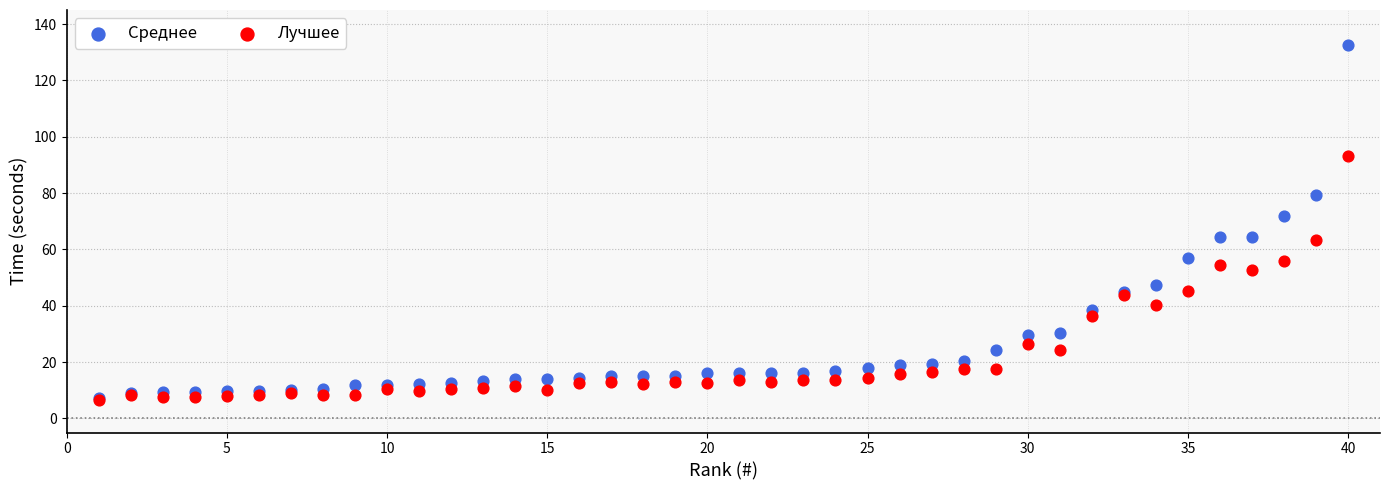

Which series has the widest spread of Y values?

Среднее